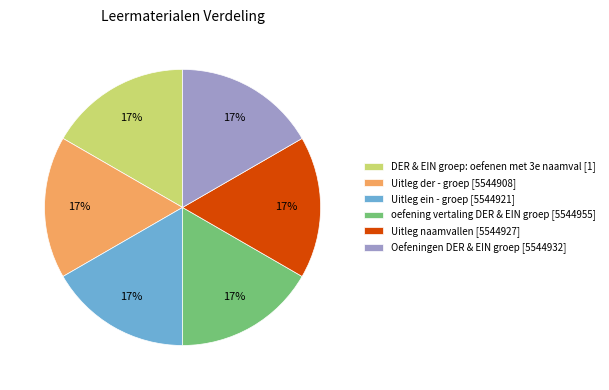

True or false: oefening vertaling DER & EIN groep accounts for 28% of the total.

False